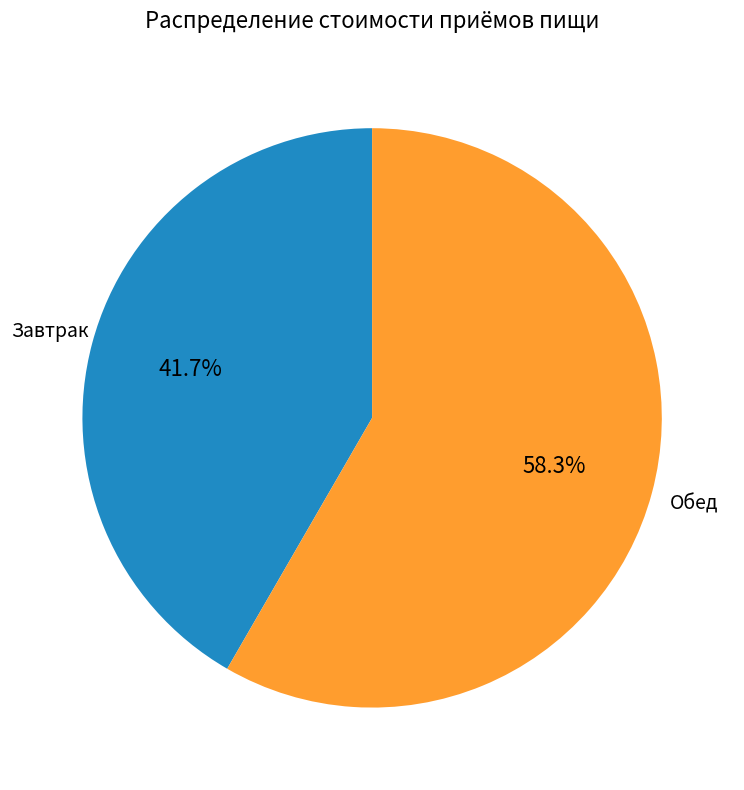

How many segments does this pie chart have?

2